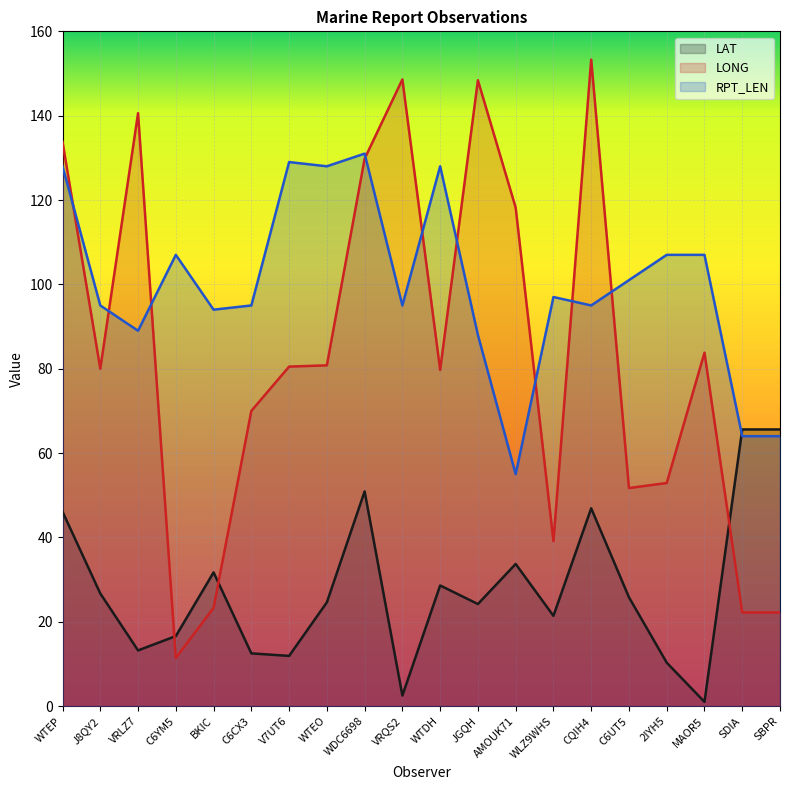

Rank the series by their average value, from lowest to highest.

LAT, LONG, RPT_LEN